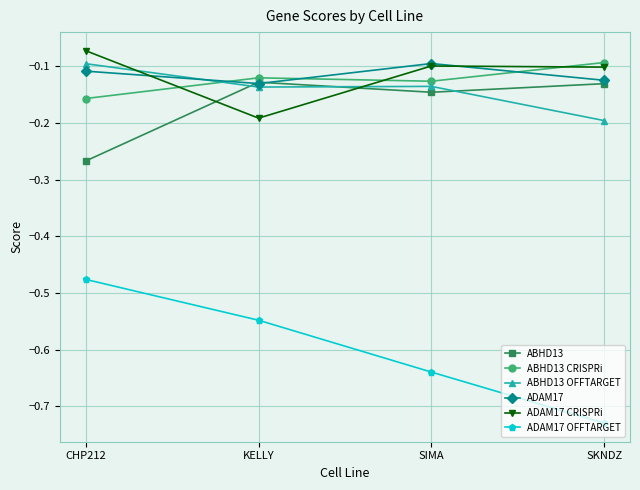

Which category has the lowest value in the ABHD13 OFFTARGET series?

SKNDZ